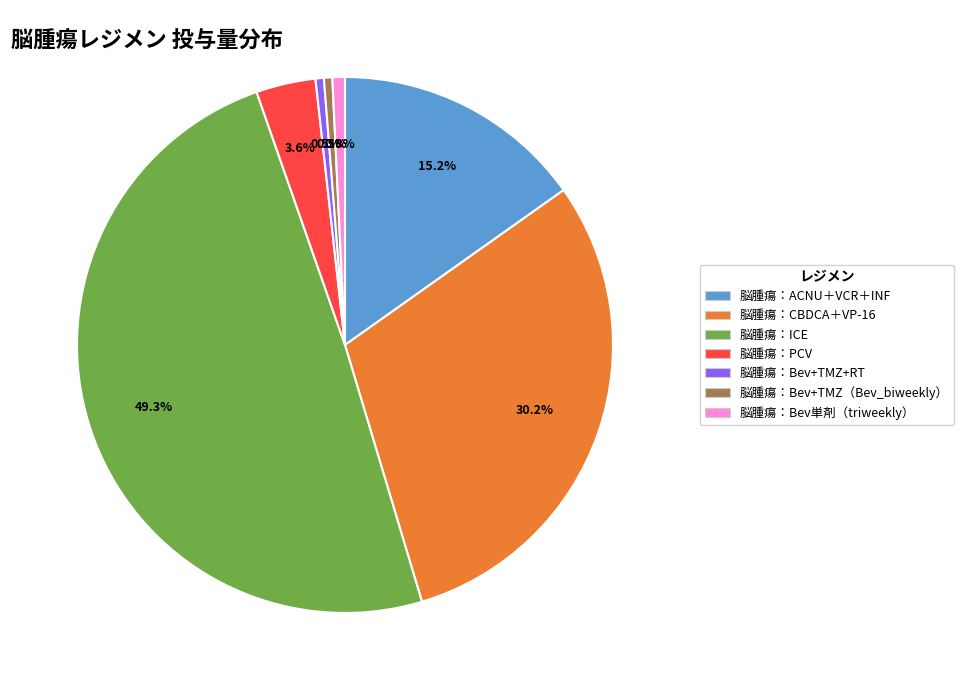

Approximately how many times larger is the value at 脳腫瘍：PCV compared to 脳腫瘍：Bev+TMZ（Bev_biweekly）?

7.1